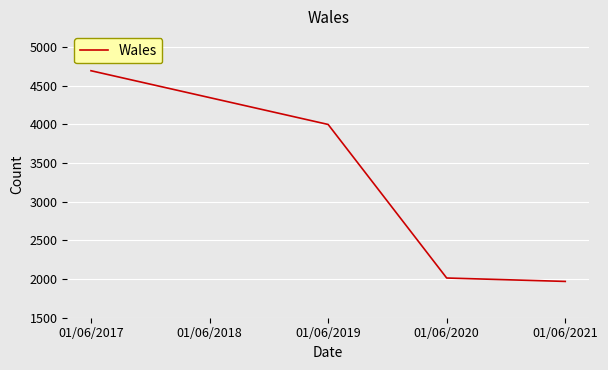

Reading left to right, list all the values displayed in this chart.

4691	4344	3997	2013	1969